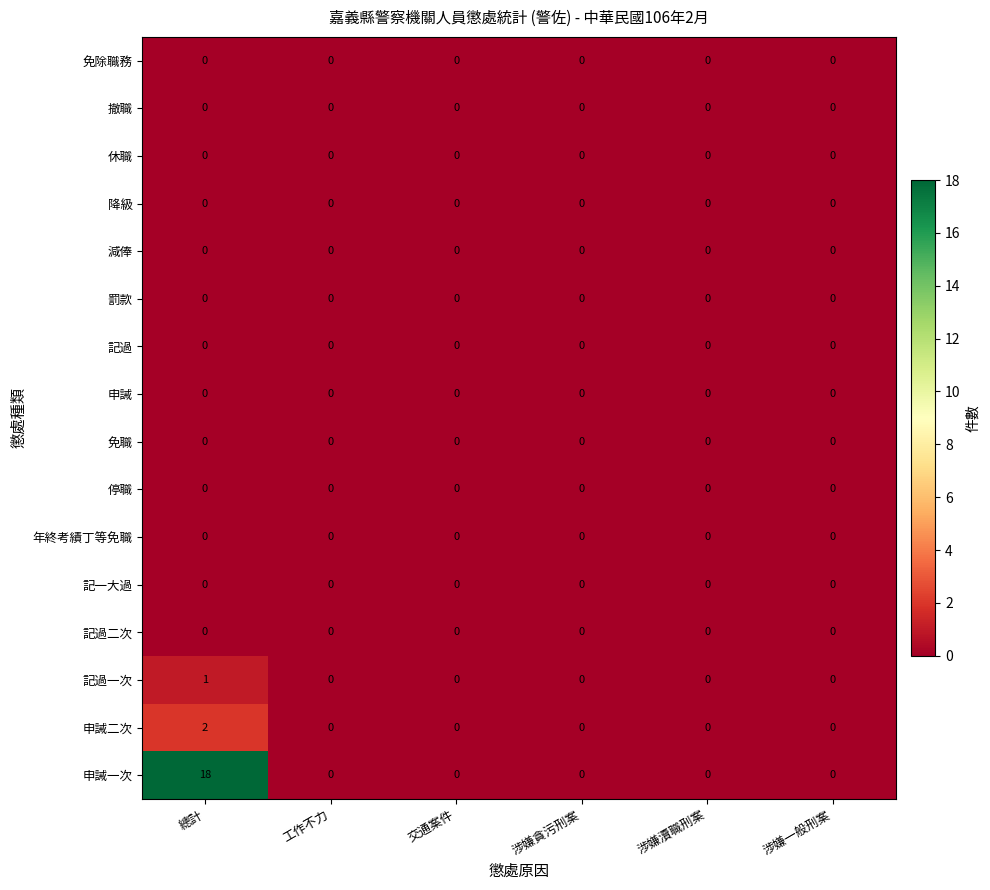

At which category is the sum across all series the highest?

總計